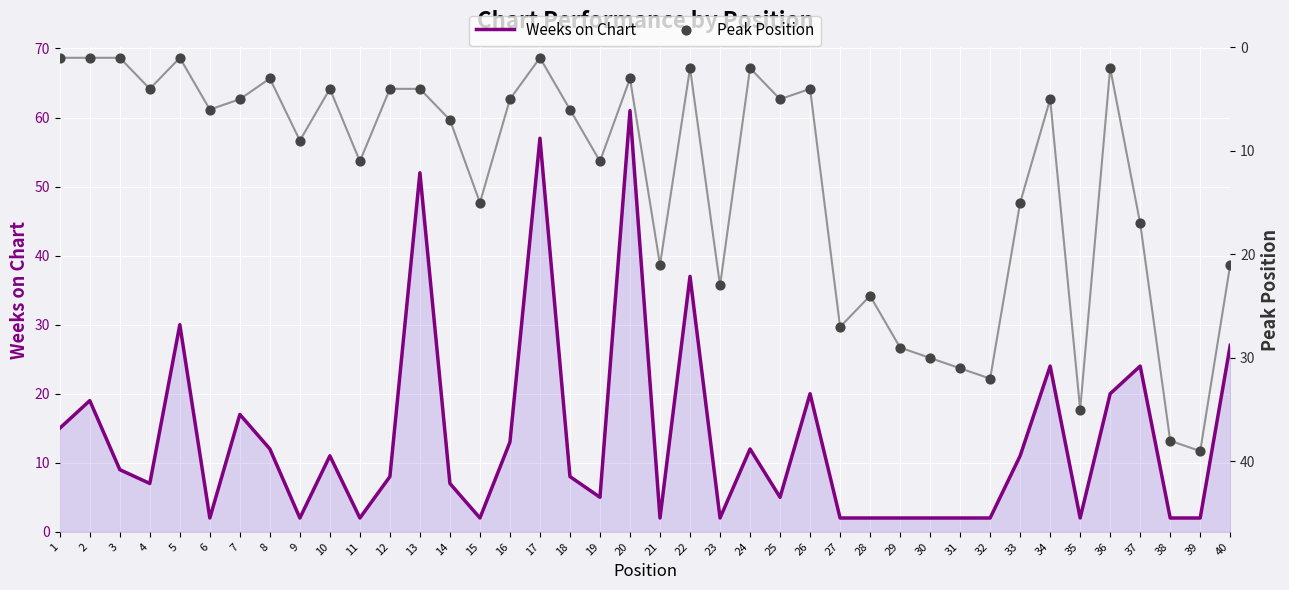

Which series has the widest spread of Y values?

Weeks on Chart